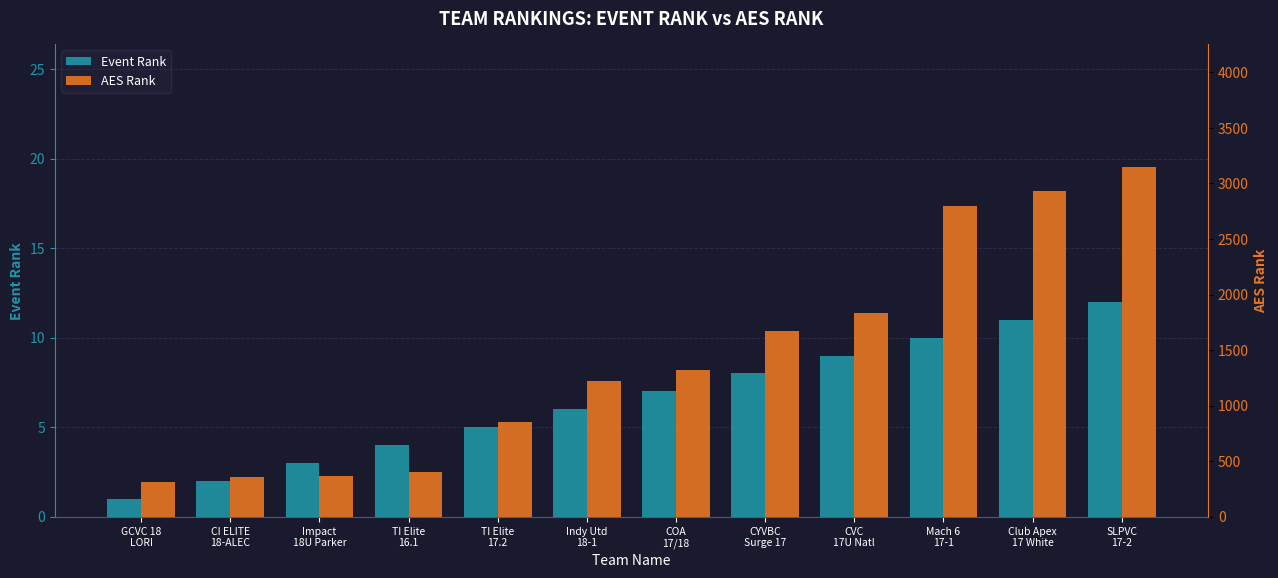

What is the spread (max minus min) of values at TI Elite
17.2?

843